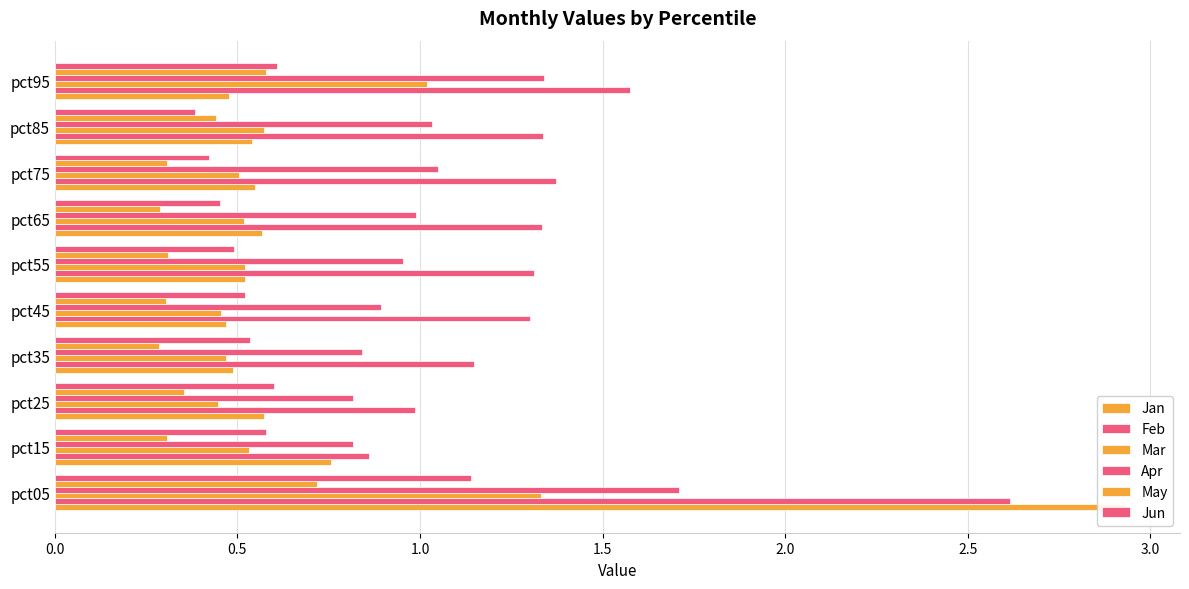

What is the value of the Jan bar at the 3rd from the left?

0.6